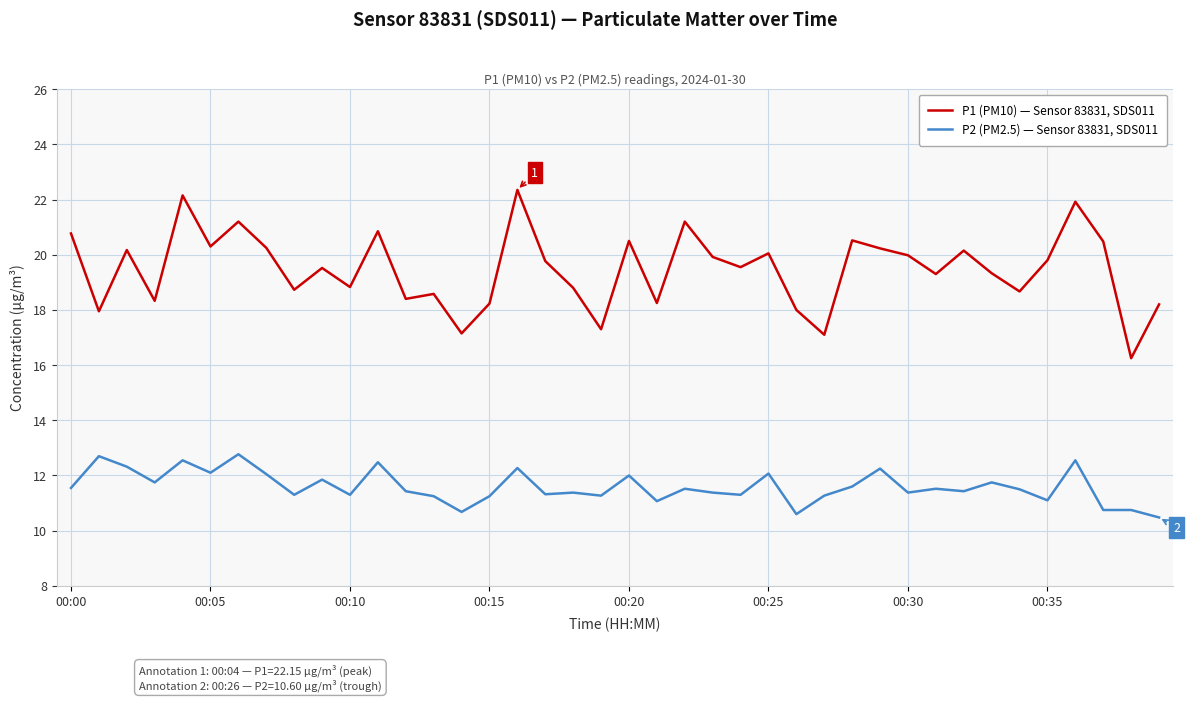

What is the difference between the maximum and minimum values in the P2 (PM2.5) — Sensor 83831, SDS011 series?

2.3